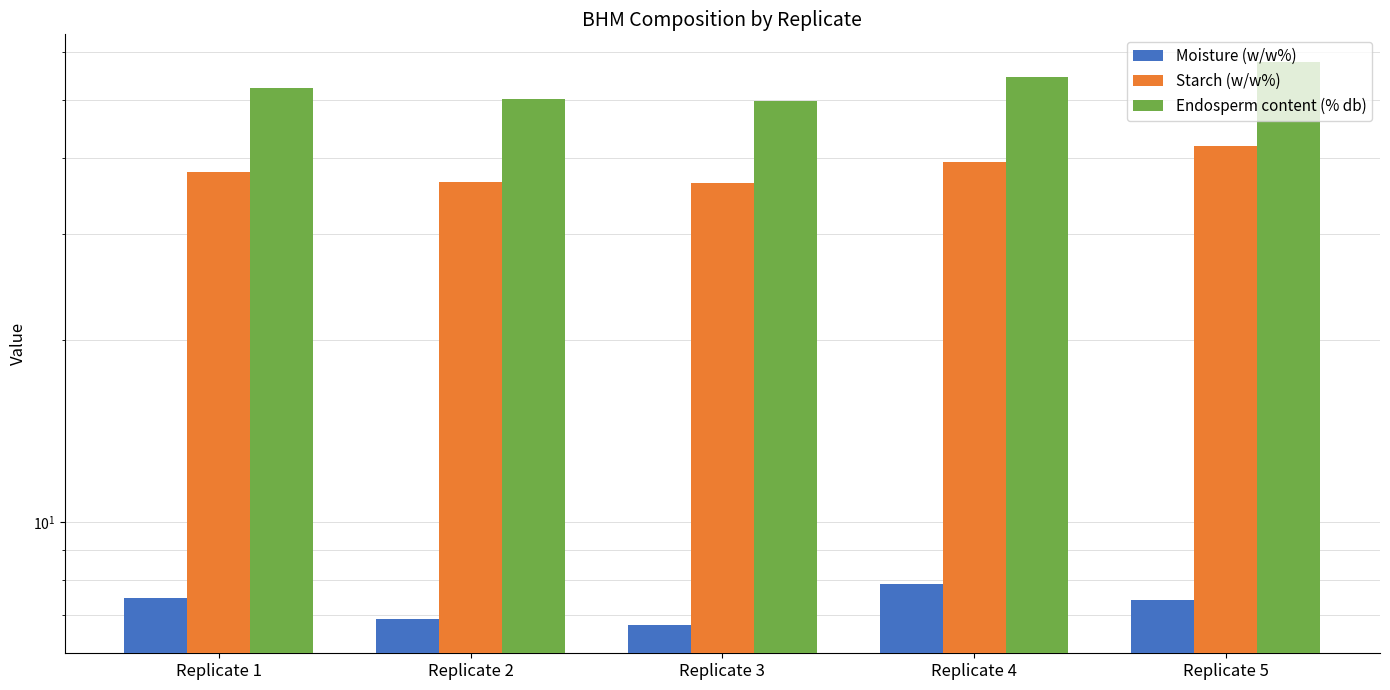

Read the Moisture (w/w%) value at Replicate 2.

6.9